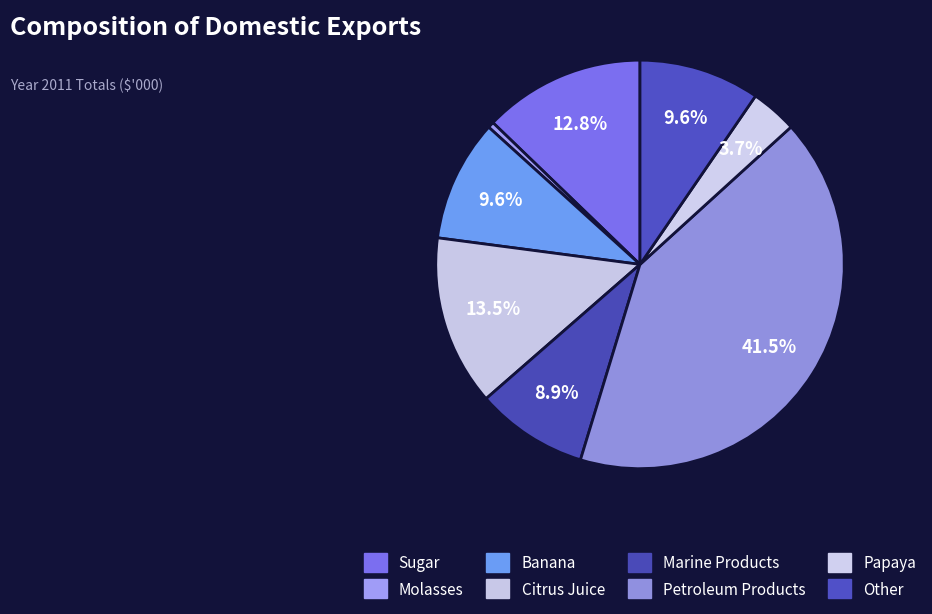

Is Marine Products the majority of the pie?

No